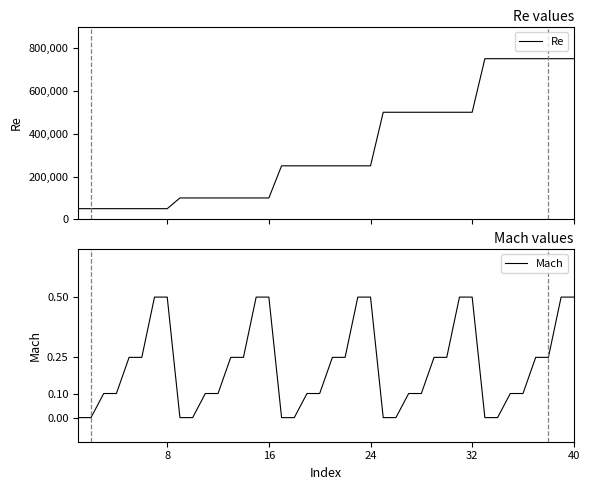

What is the average value of the Mach series?

0.2